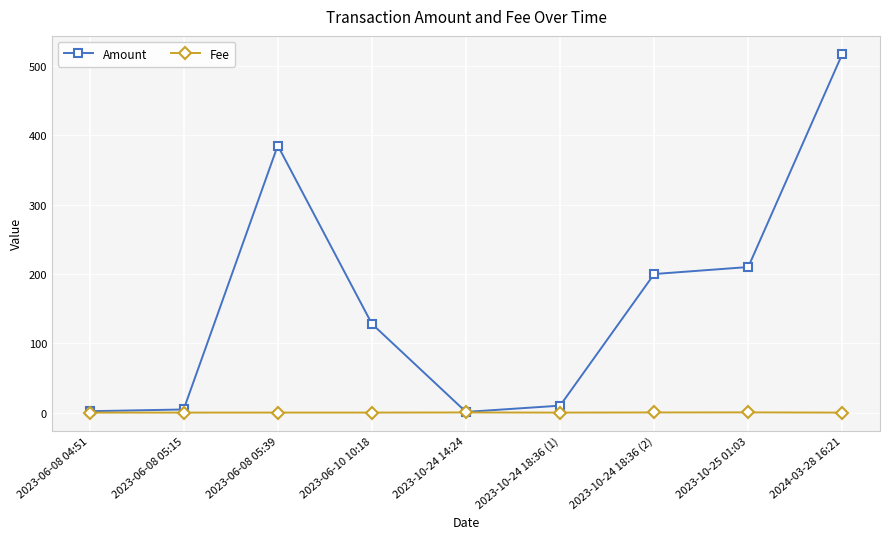

What is the spread (max minus min) of values at 2024-03-28 16:21?

517.8